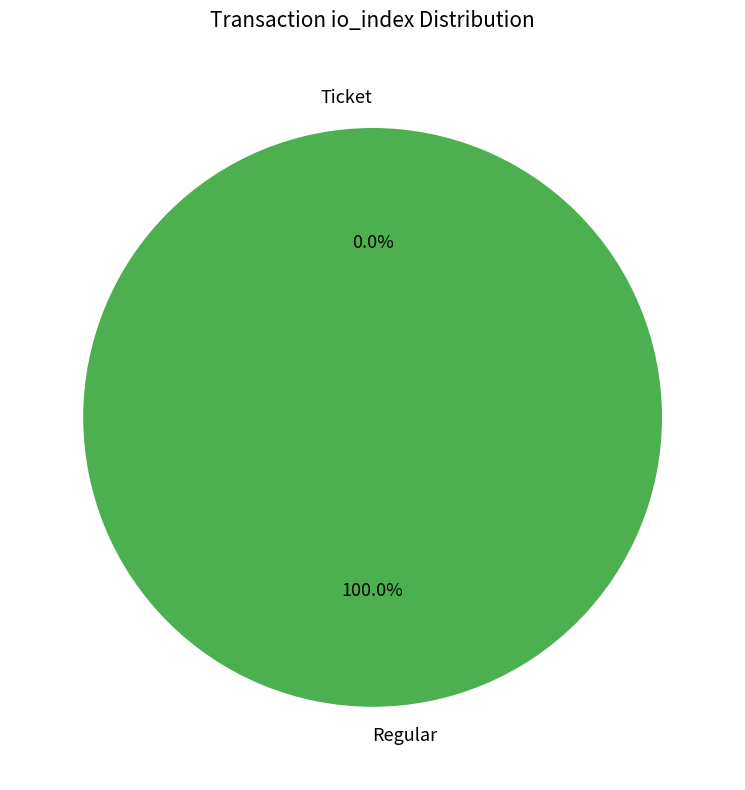

Does Regular account for over 50% of the chart?

Yes